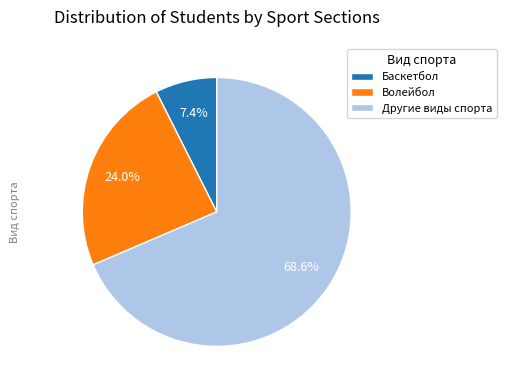

Is there a majority slice in this chart?

Yes